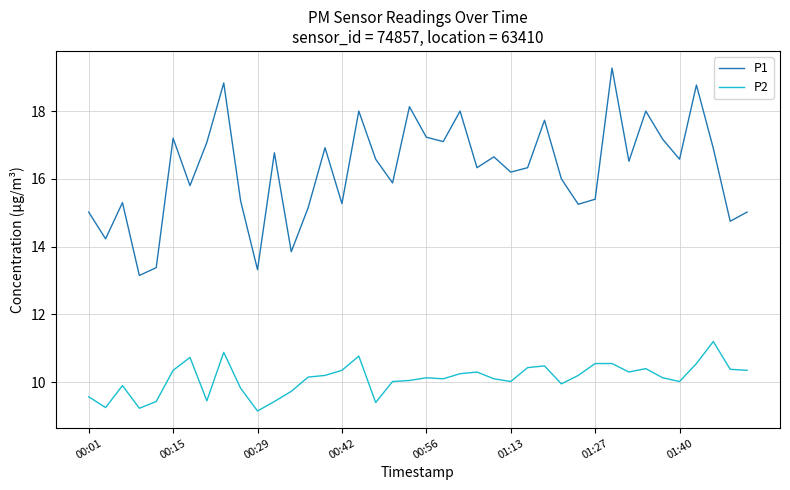

What is the minimum value for P2?

9.2